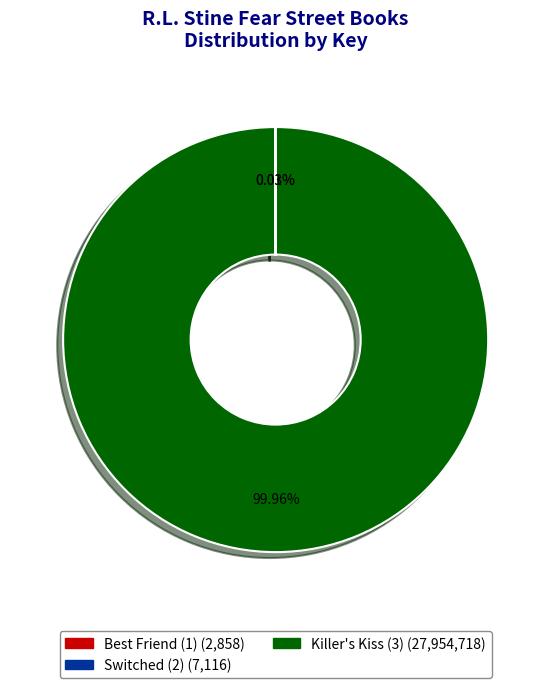

Does any single category account for the majority?

Yes